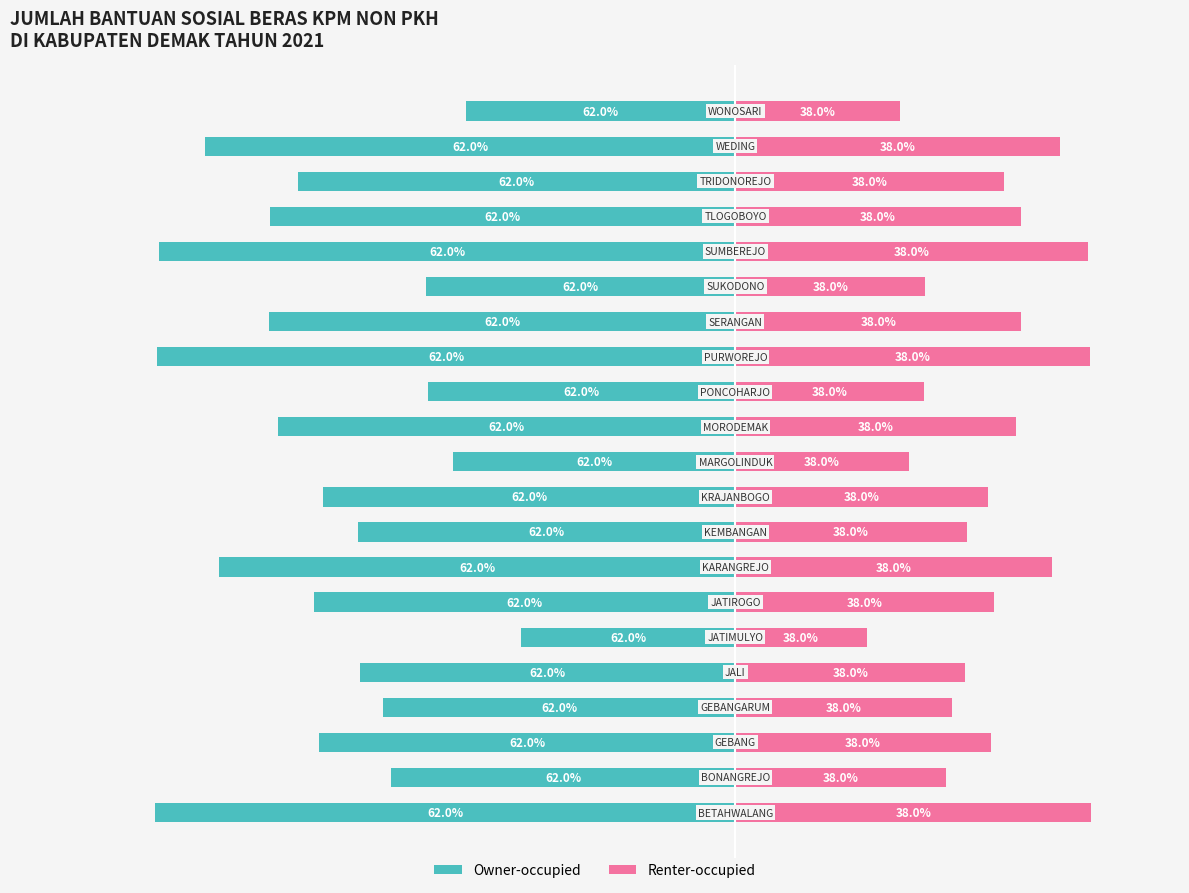

How many groups of bars are there?

21